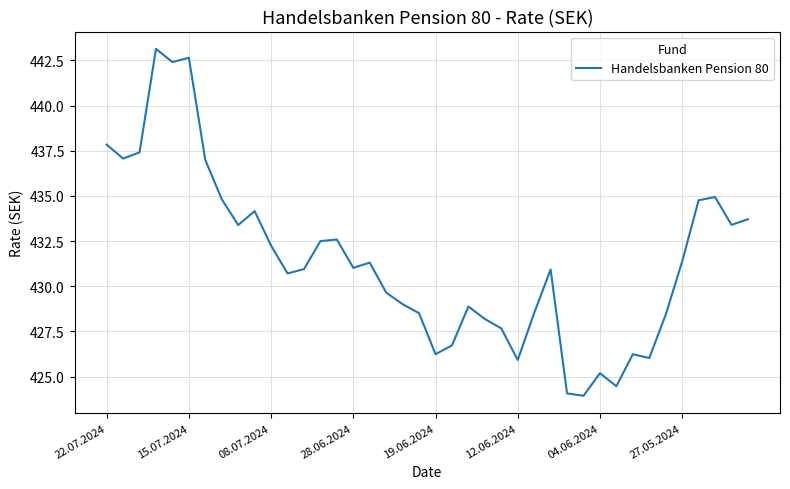

What is the minimum value shown in the chart?

423.9